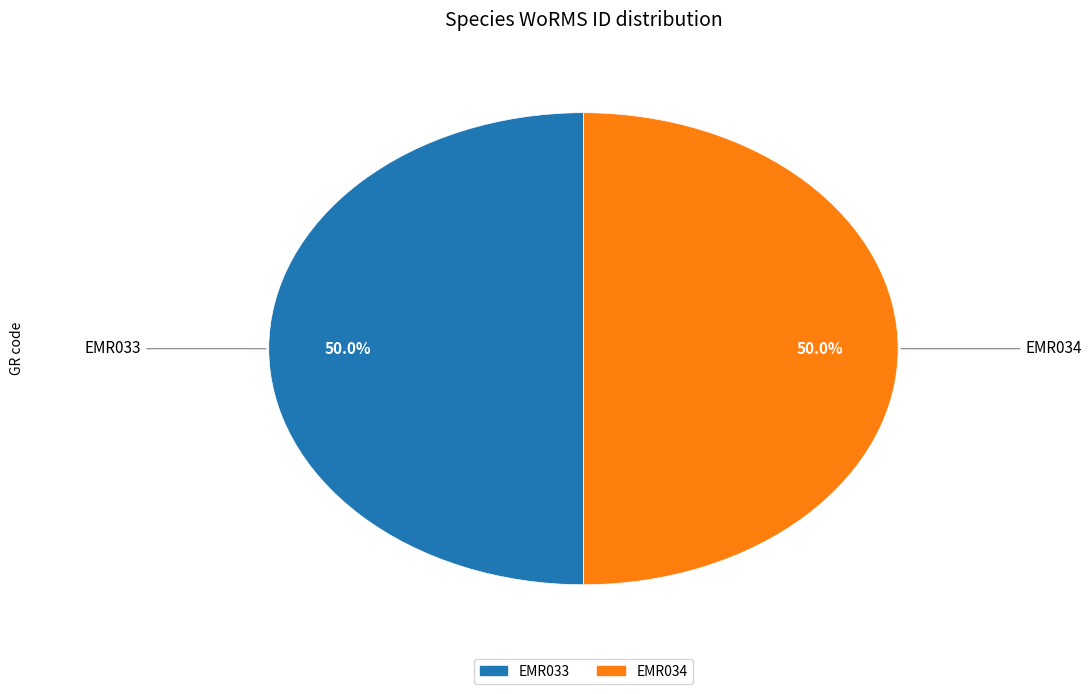

True or false: EMR034 accounts for 50% of the total.

True